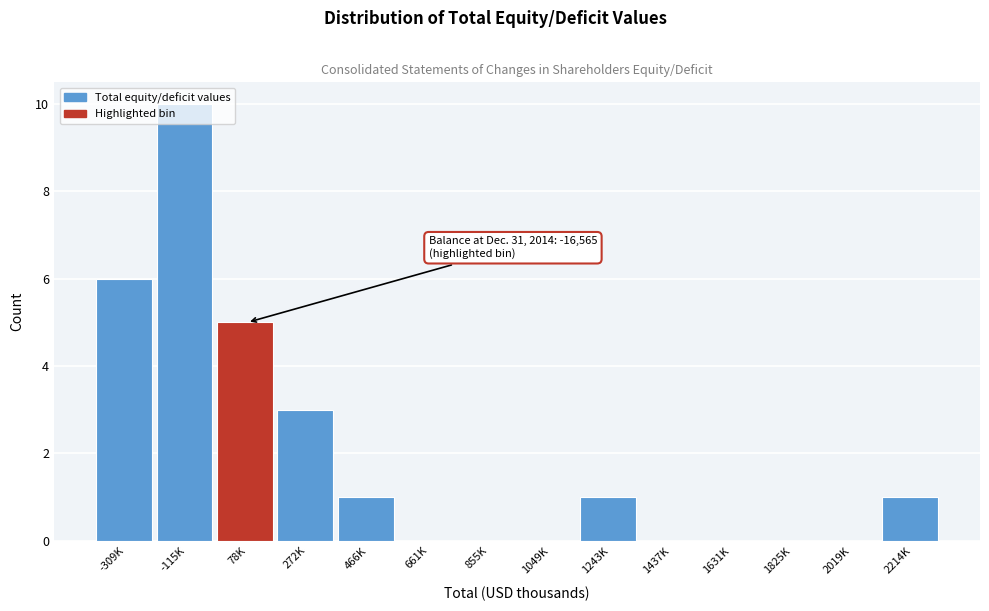

What is the change in value from 2019K to 2214K?

+1